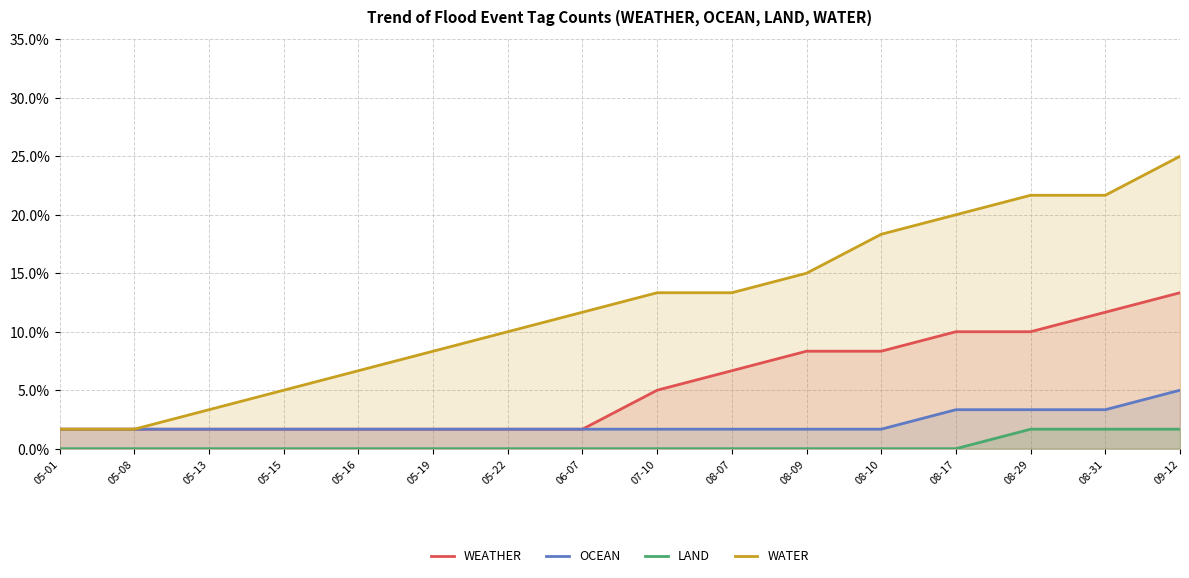

What is the maximum value for OCEAN?

5.0